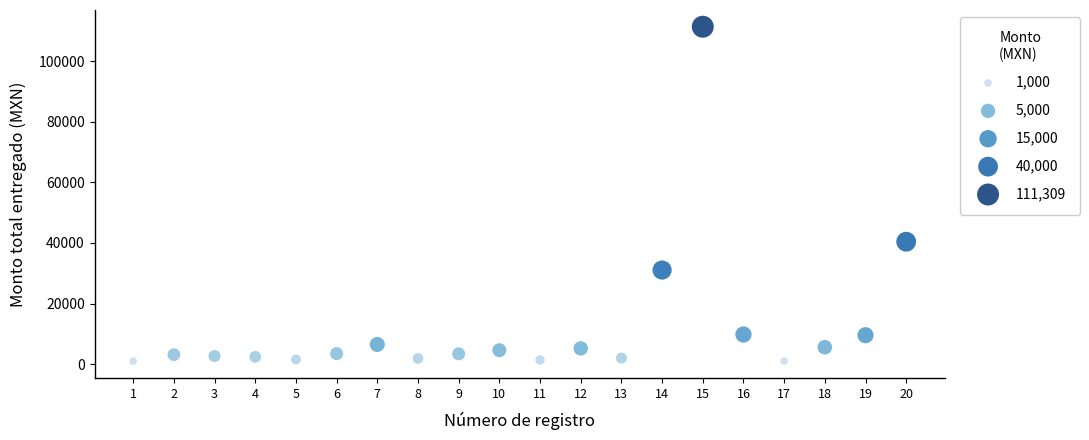

What is the range of X values (max minus min)?

19.0